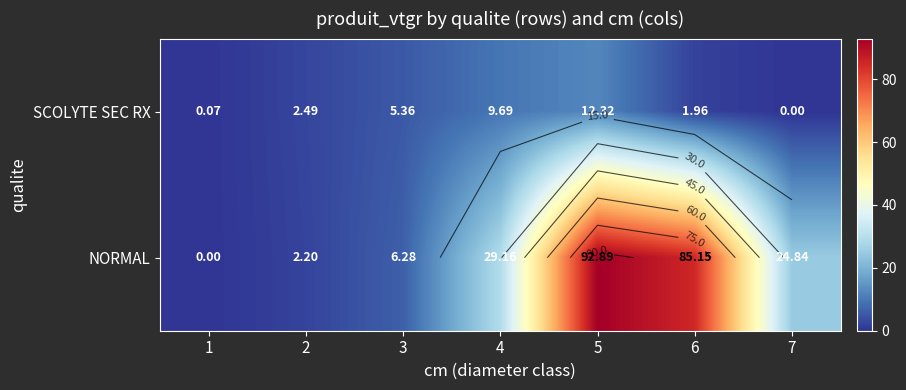

At how many categories does at least one series exceed 92?

1